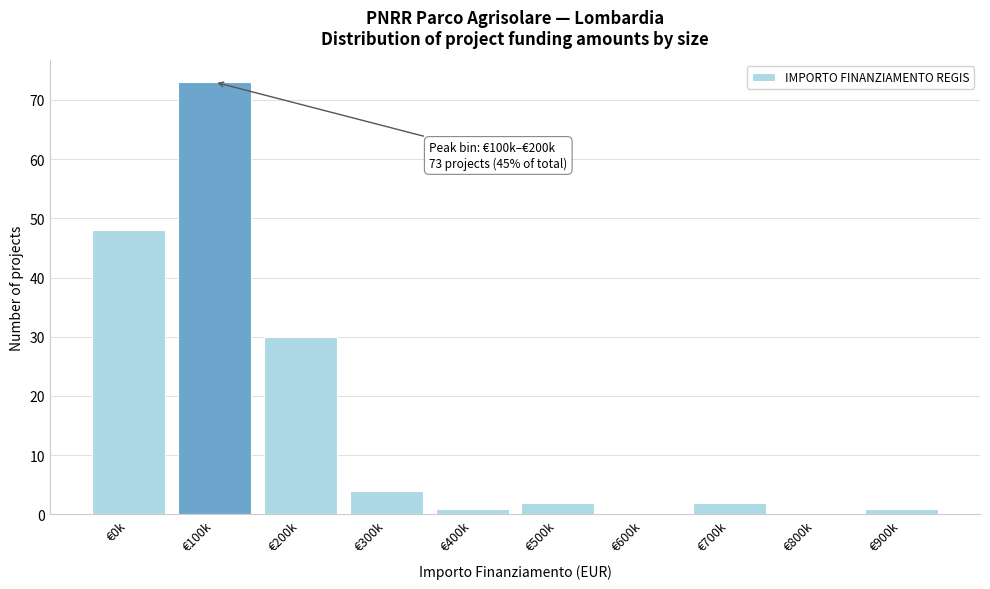

Reading right to left, transcribe all the data shown in this chart.

€900k=1	€800k=0	€700k=2	€600k=0	€500k=2	€400k=1	€300k=4	€200k=30	€100k=73	€0k=48